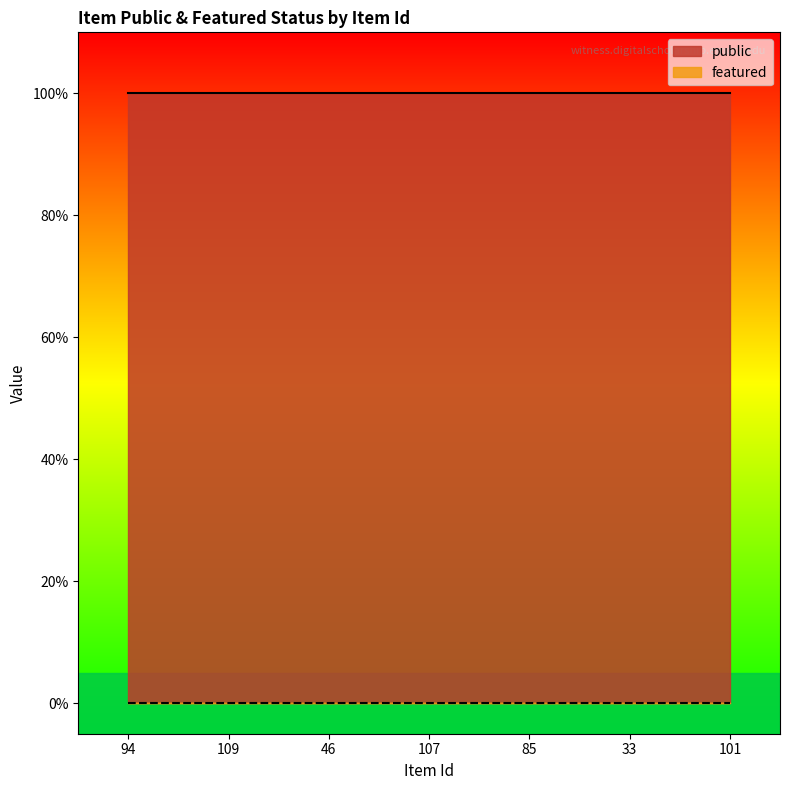

The value of featured at 109 is 0. True or false?

True